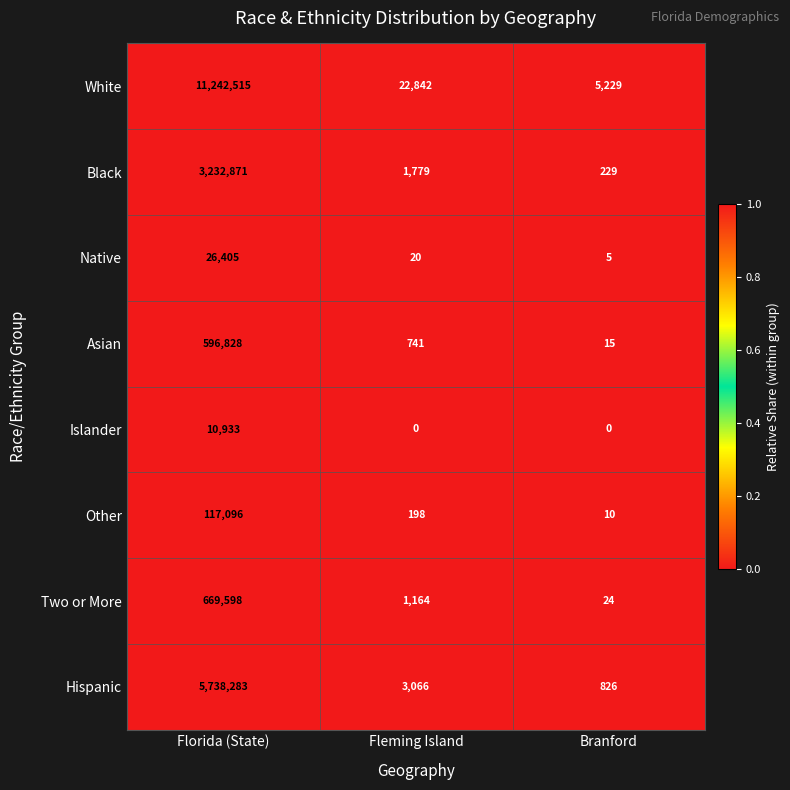

Rank the series by their maximum value, from lowest to highest.

Islander, Native, Other, Asian, Two or More, Black, Hispanic, White